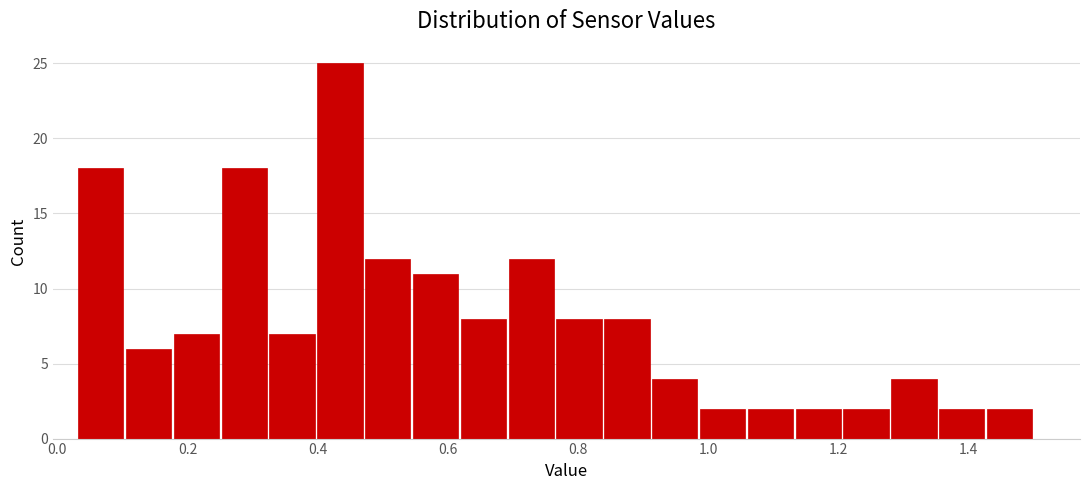

Around what value on the x-axis is the tallest bar? Give the approximate position of its centre, as read against the axis.

0.44